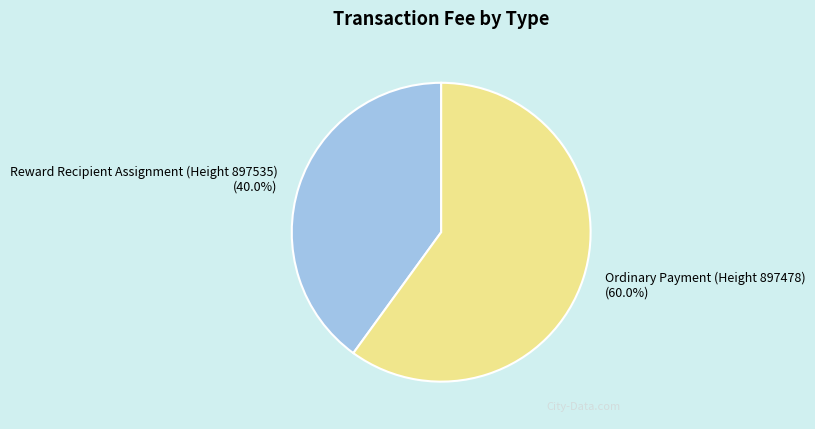

Do Reward Recipient Assignment (Height 897535) and Ordinary Payment (Height 897478) together represent more than half of the pie?

Yes